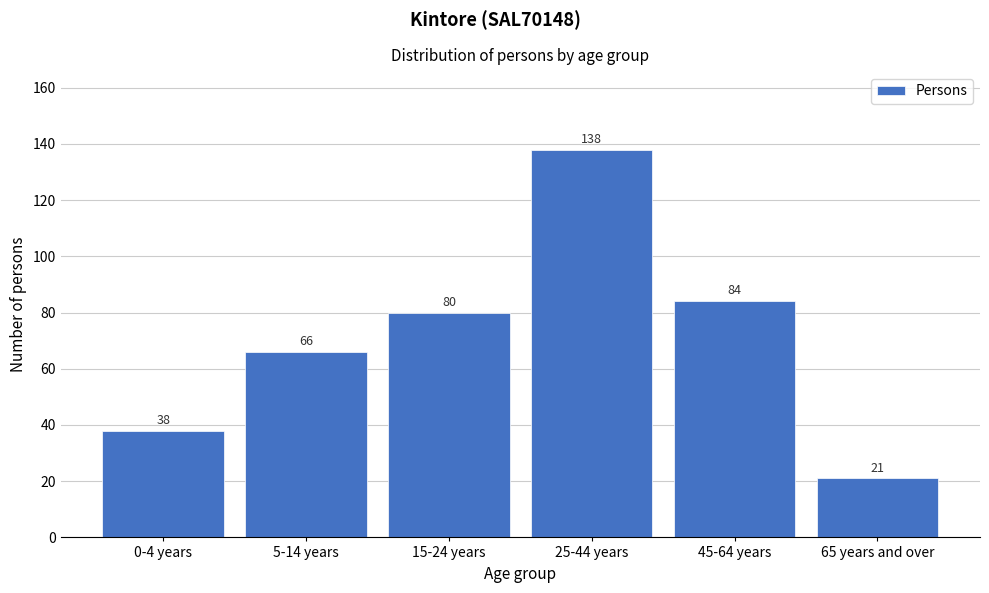

Reading right to left, extract all data points from this chart.

65 years and over=21	45-64 years=84	25-44 years=138	15-24 years=80	5-14 years=66	0-4 years=38